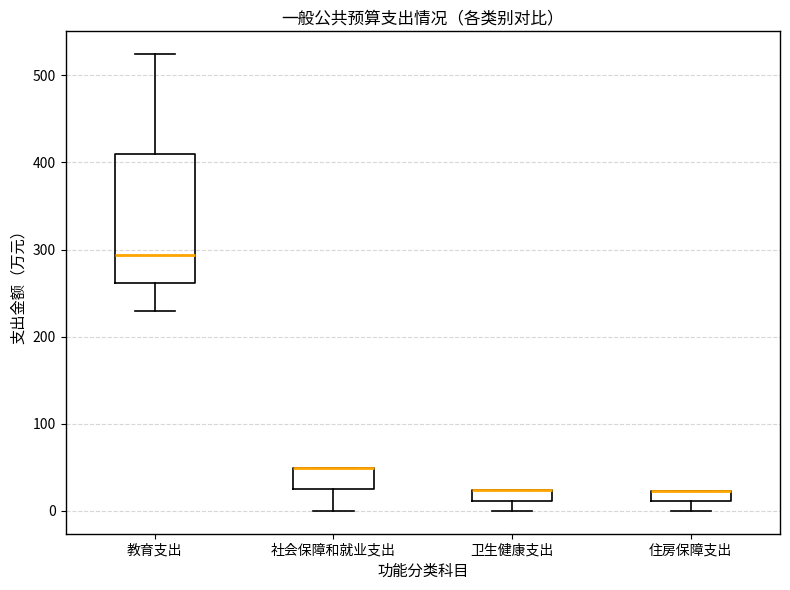

Which box is the tallest, from its lower edge to its upper edge?

教育支出